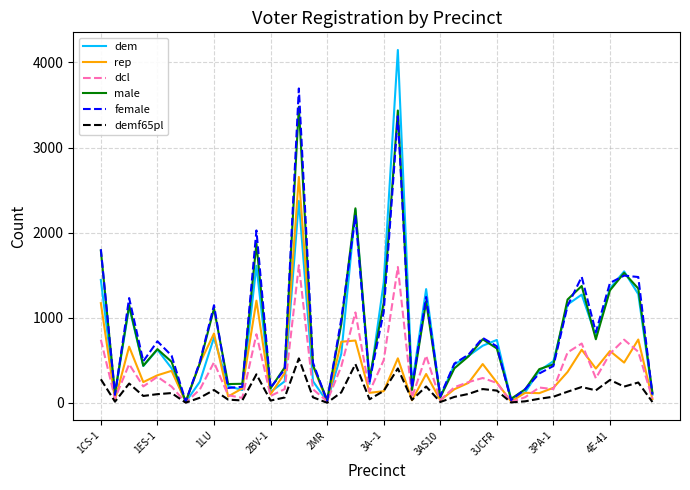

What is the greatest value displayed?

4146